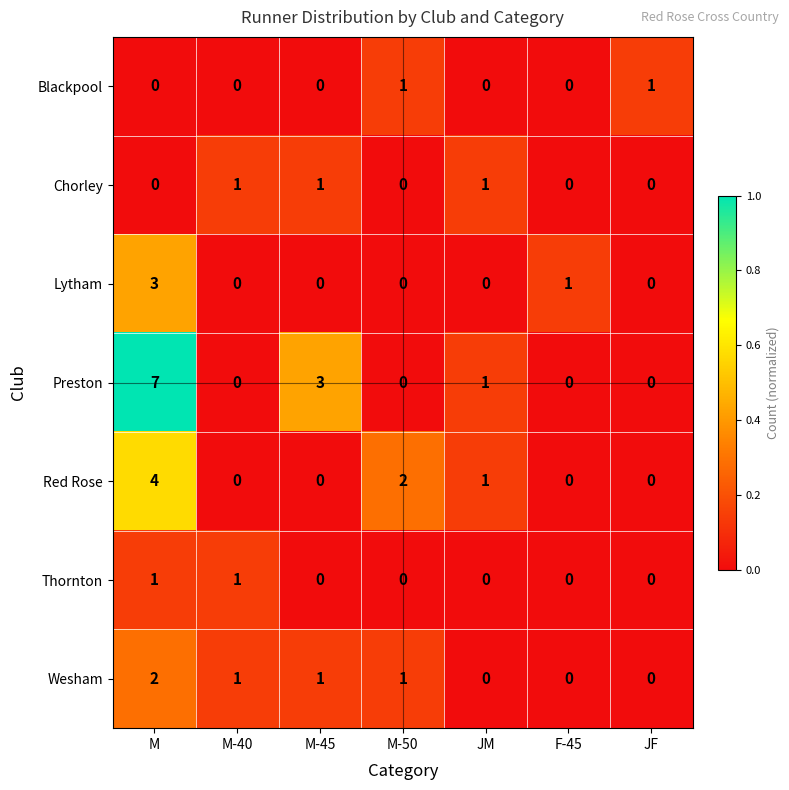

At which category is the sum across all series the highest?

M